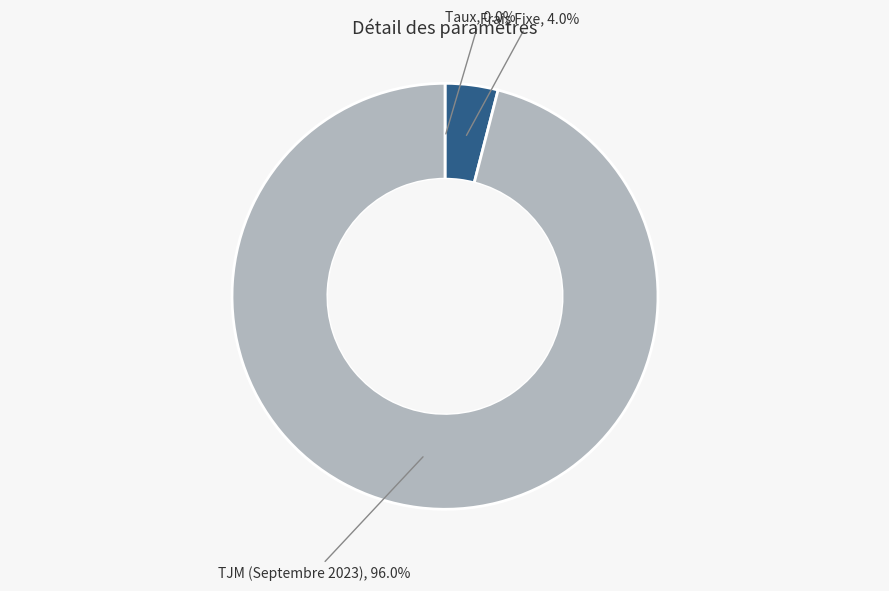

Between TJM (Septembre 2023), 96.0% and Frais Fixe, 4.0%, which is larger?

TJM (Septembre 2023), 96.0%